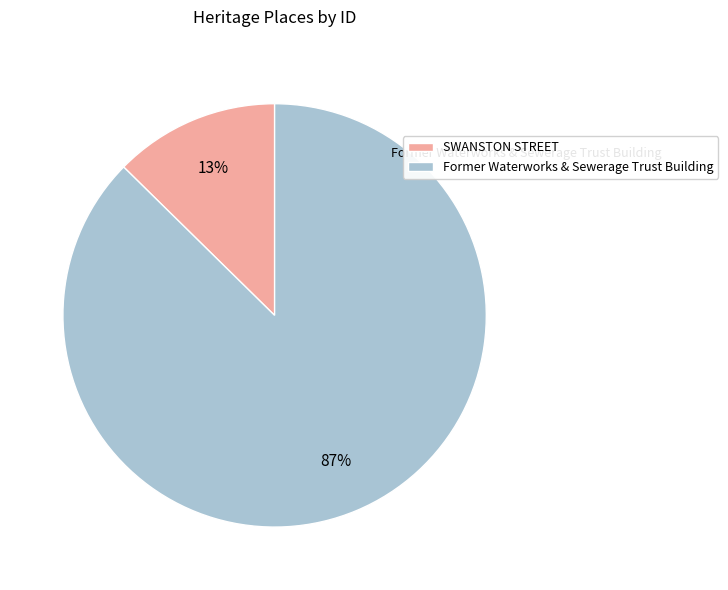

To the nearest percent, what portion does SWANSTON STREET represent?

13%